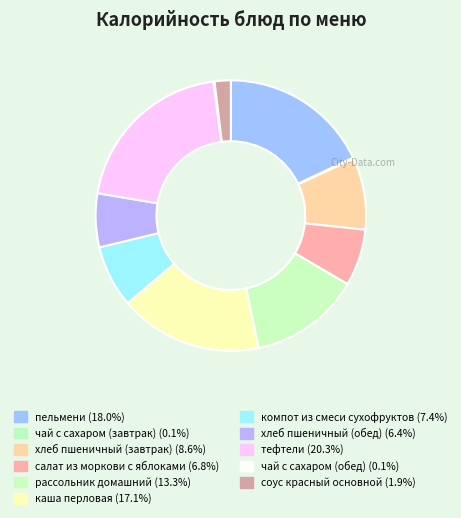

Is тефтели the majority of the pie?

No